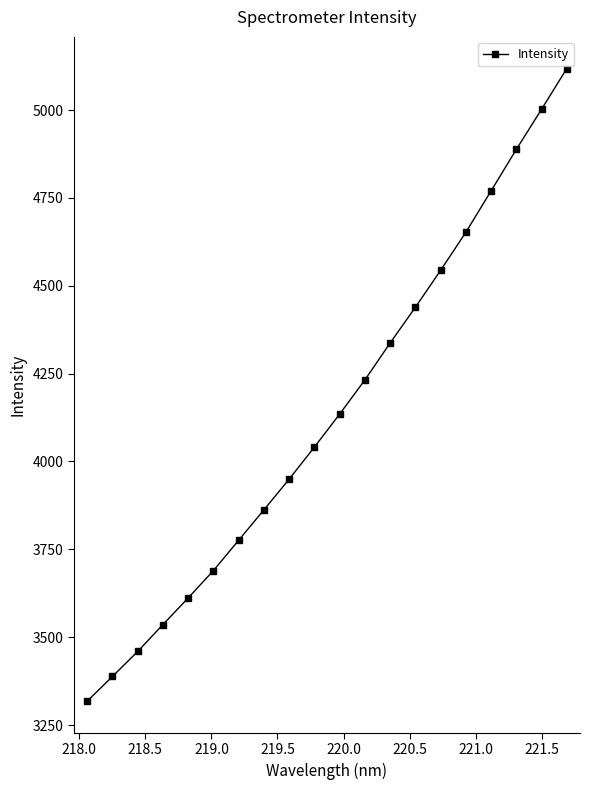

What is the smallest value displayed?

3318.0